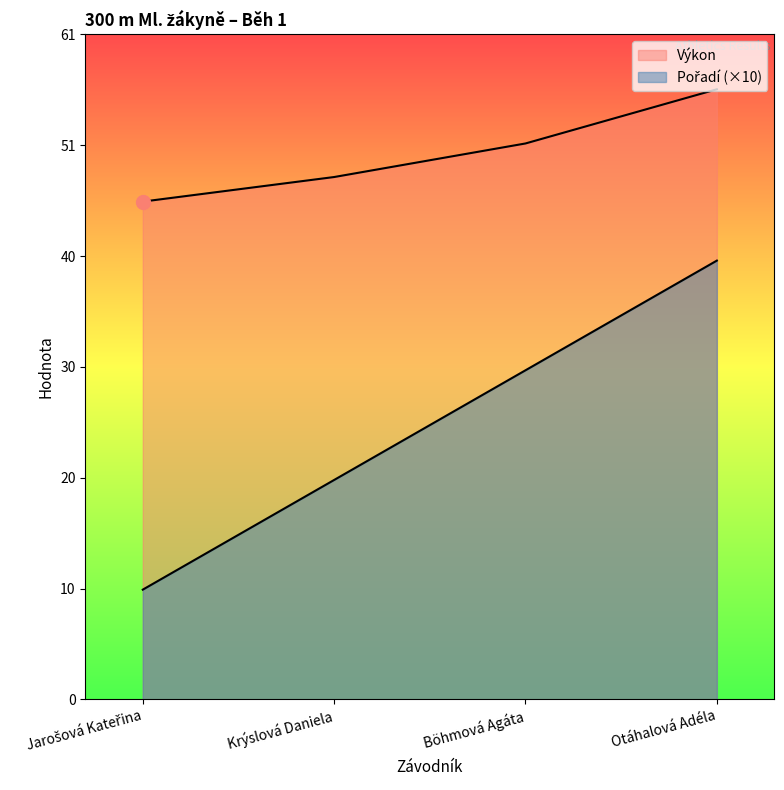

At which category is the sum across all series the highest?

Otáhalová Adéla